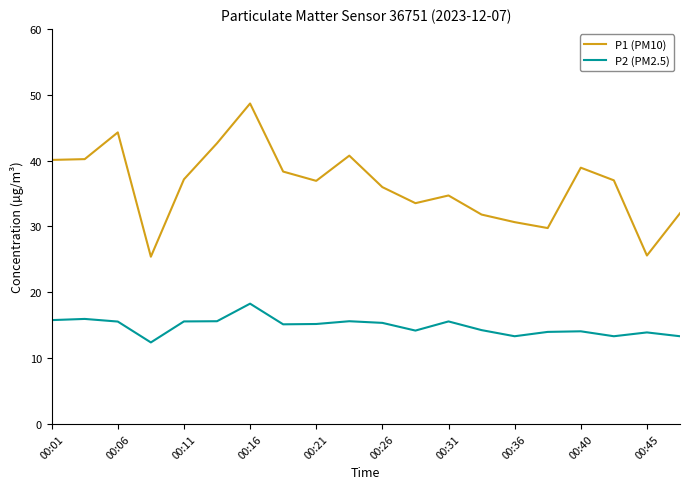

Which series has the largest range (max minus min)?

P1 (PM10)